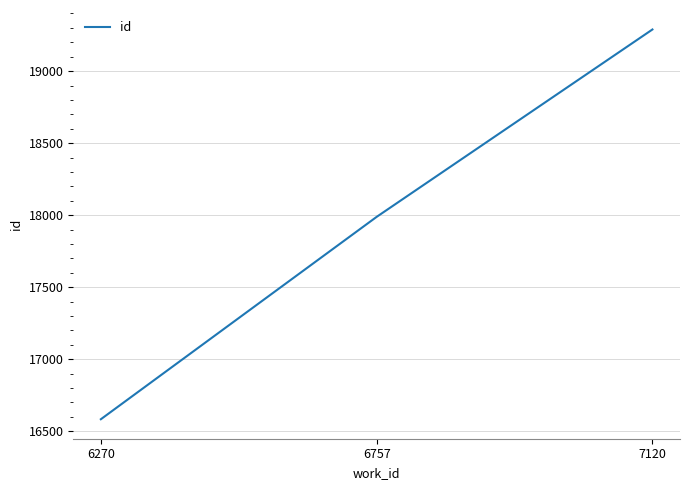

What is the approximate value at 6270?

16583